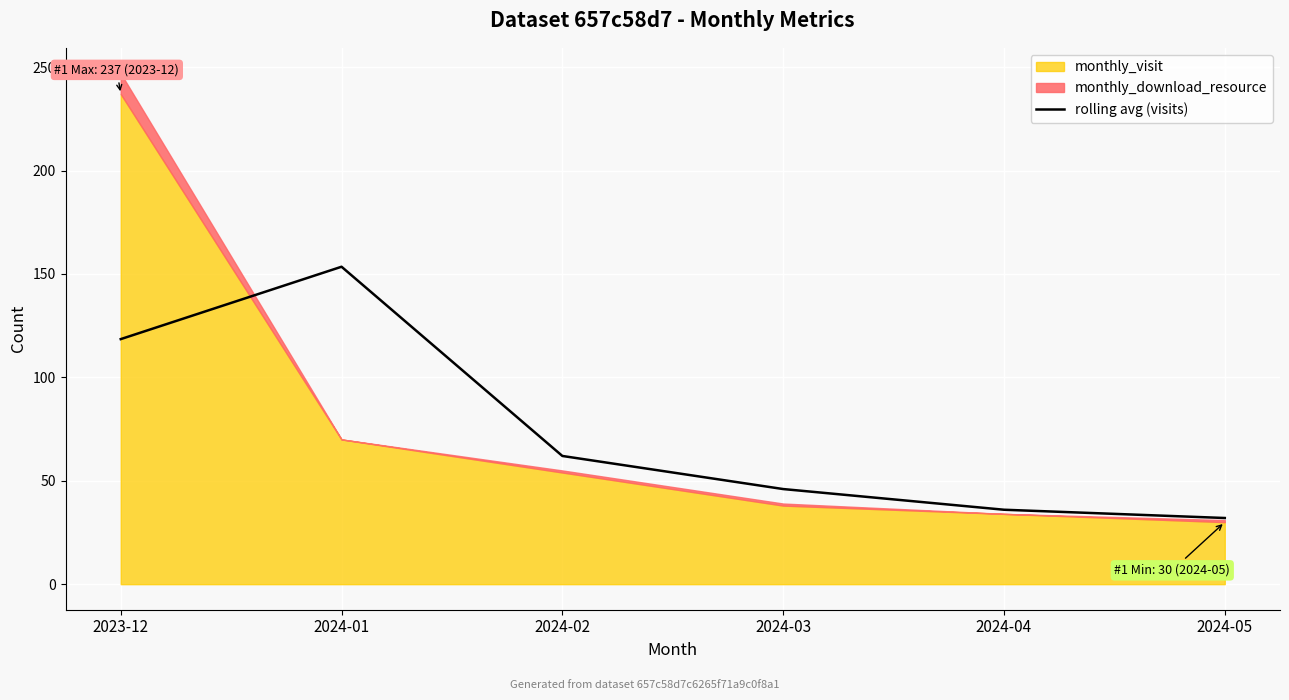

What is the label of the 2nd point from the right?

2024-04